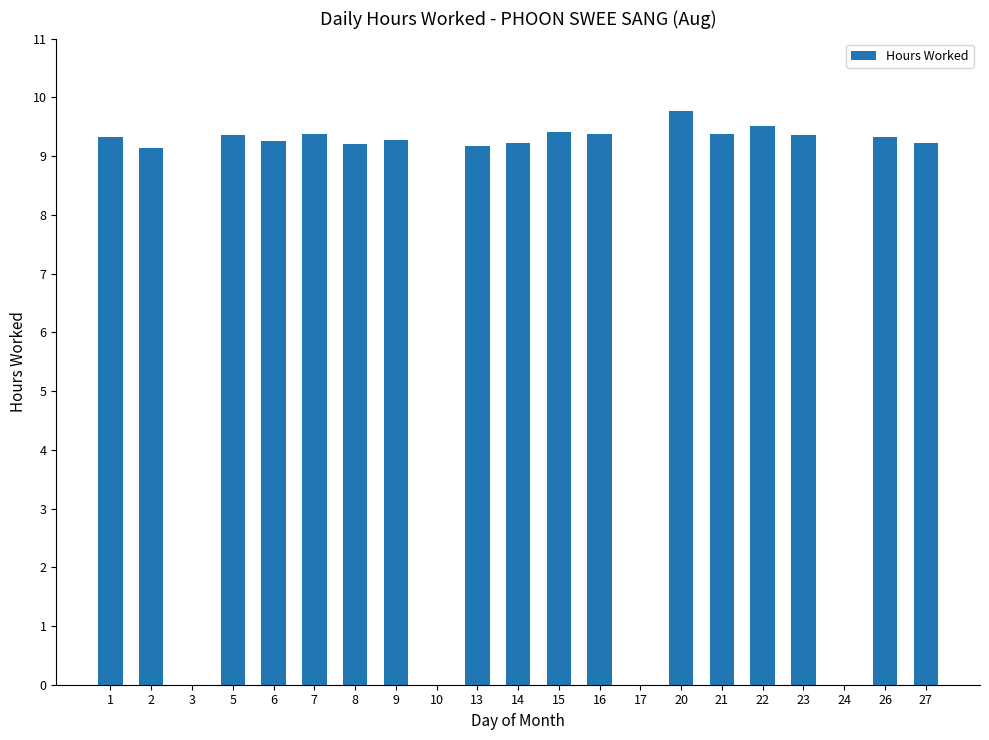

What is the sum of all values?

158.7